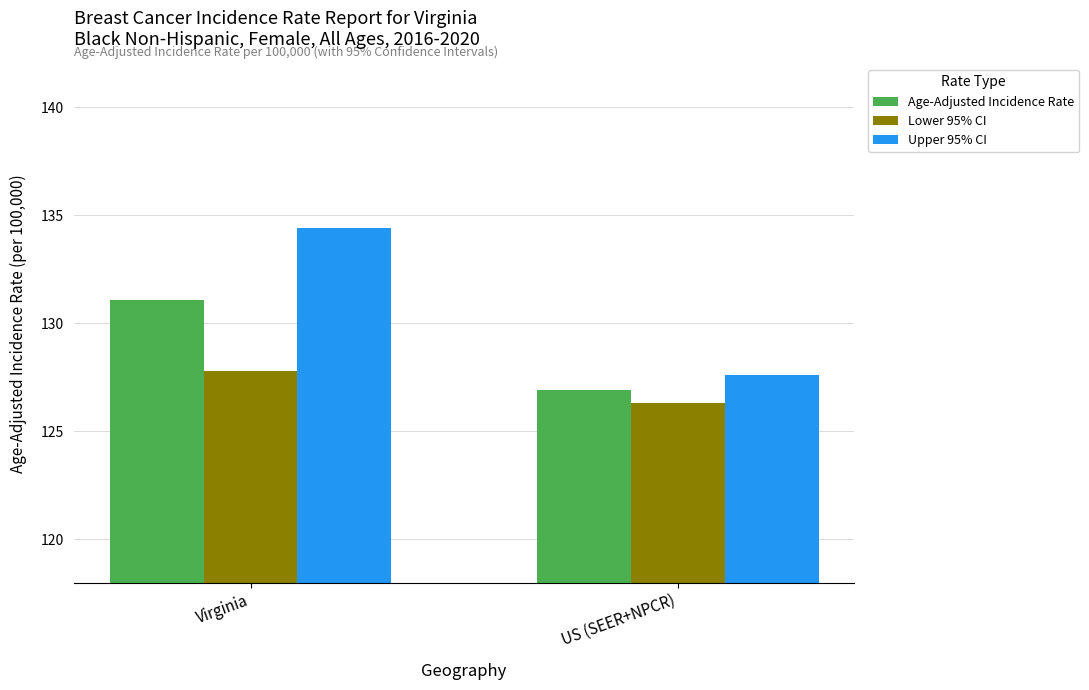

Reading right to left, what are all the values shown in this chart?

Age-Adjusted Incidence Rate: US (SEER+NPCR)=126.9	Virginia=131.1
Lower 95% CI: US (SEER+NPCR)=126.3	Virginia=127.8
Upper 95% CI: US (SEER+NPCR)=127.6	Virginia=134.4